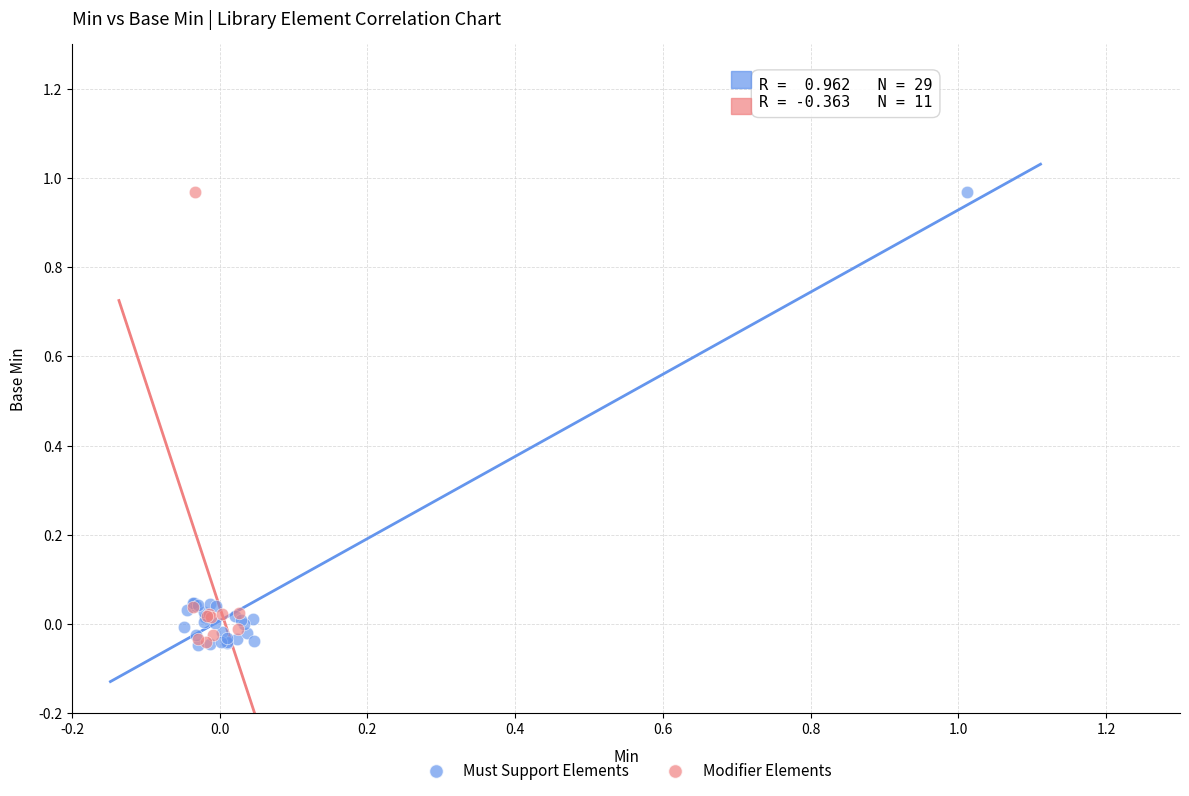

What are all the series names shown in the legend?

Must Support Elements, Modifier Elements